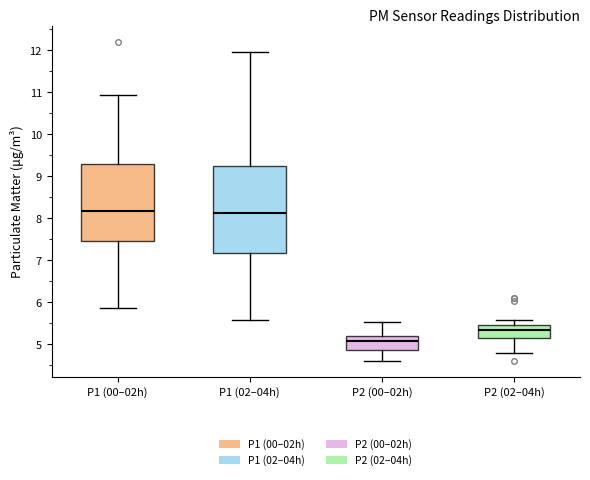

Which box is the tallest, from its lower edge to its upper edge?

P1 (02–04h)